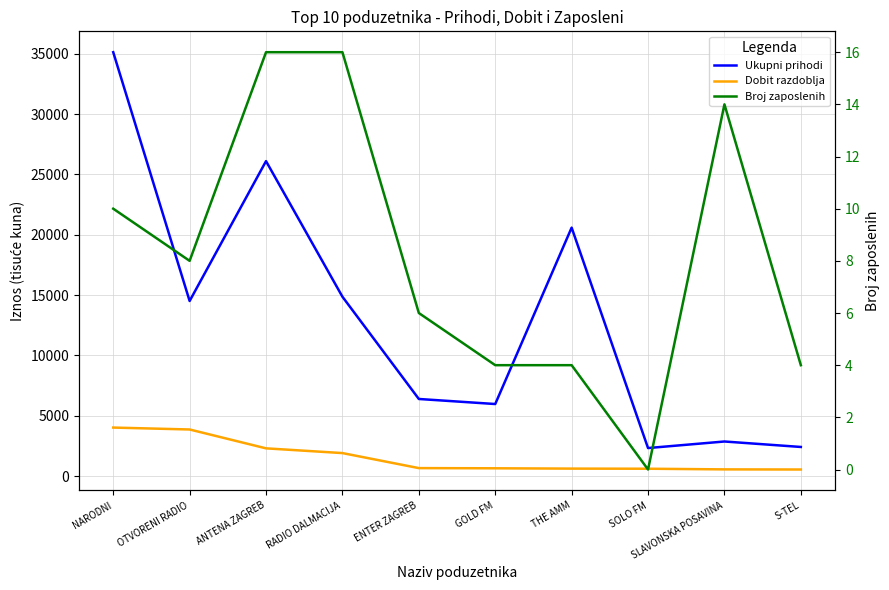

True or false: Dobit razdoblja and Ukupni prihodi intersect in this chart.

False